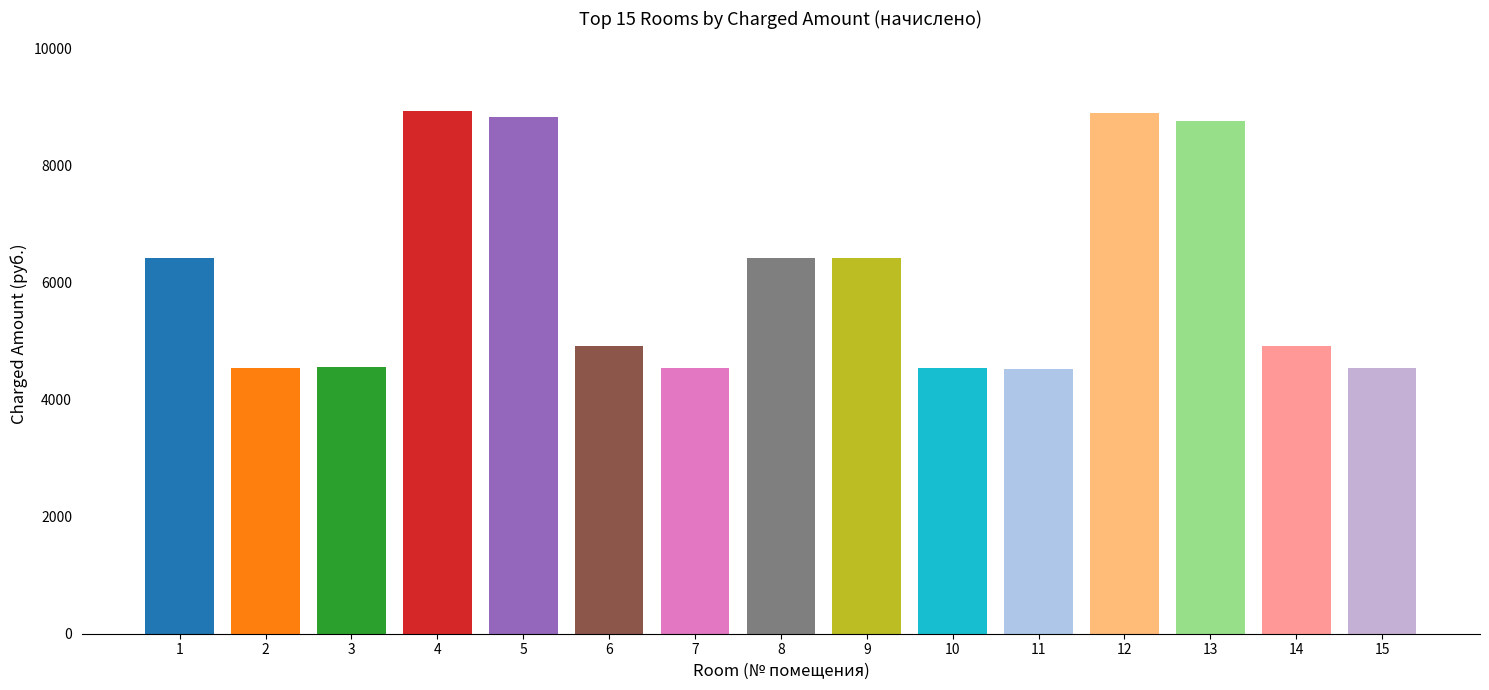

What is the change in value from 5 to 14?

-3922.8